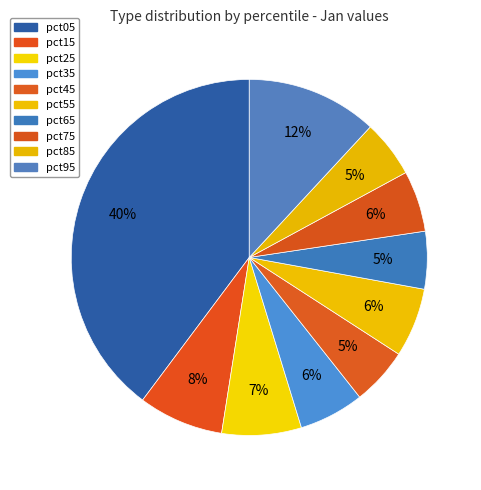

To the nearest percent, what is the difference between the largest and smallest slice percentages?

35%